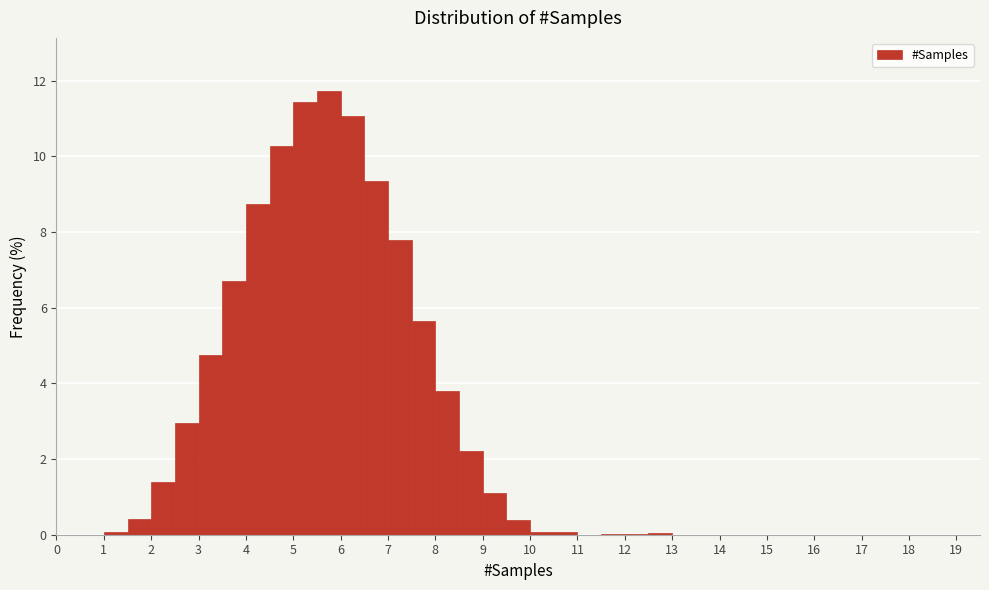

Reading left to right, transcribe this chart: for each bar, give the range it covers on the x-axis and its height. The values are not printed on the chart, so give them approximately, as read against the axis.

0.0 to 0.5: 0
0.5 to 1.0: 0
1.0 to 1.5: under 0.2
1.5 to 2.0: 0.4
2.0 to 2.5: 1.4
2.5 to 3.0: 3.0
3.0 to 3.5: 4.8
3.5 to 4.0: 6.8
4.0 to 4.5: 8.8
4.5 to 5.0: 10.2
5.0 to 5.5: 11.4
5.5 to 6.0: 11.8
6.0 to 6.5: 11.0
6.5 to 7.0: 9.4
7.0 to 7.5: 7.8
7.5 to 8.0: 5.6
8.0 to 8.5: 3.8
8.5 to 9.0: 2.2
9.0 to 9.5: 1.2
9.5 to 10.0: 0.4
10.0 to 10.5: under 0.2
10.5 to 11.0: under 0.2
11.0 to 11.5: 0
11.5 to 12.0: under 0.2
12.0 to 12.5: under 0.2
12.5 to 13.0: under 0.2
13.0 to 13.5: 0
13.5 to 14.0: 0
14.0 to 14.5: 0
14.5 to 15.0: 0
15.0 to 15.5: 0
15.5 to 16.0: 0
16.0 to 16.5: 0
16.5 to 17.0: 0
17.0 to 17.5: 0
17.5 to 18.0: 0
18.0 to 18.5: 0
18.5 to 19.0: 0